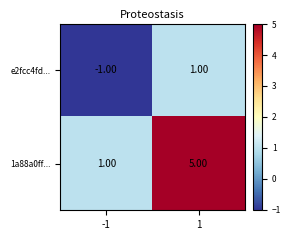

What is the total value across all series at 1?

6